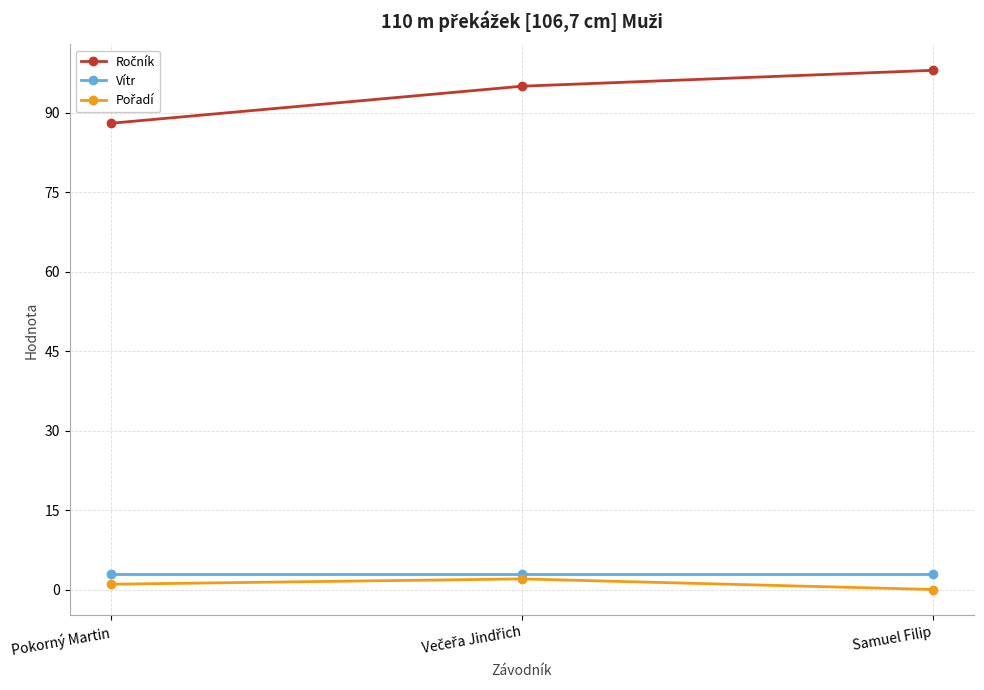

Is it true that Vítr equals 2.9 at Pokorný Martin?

True